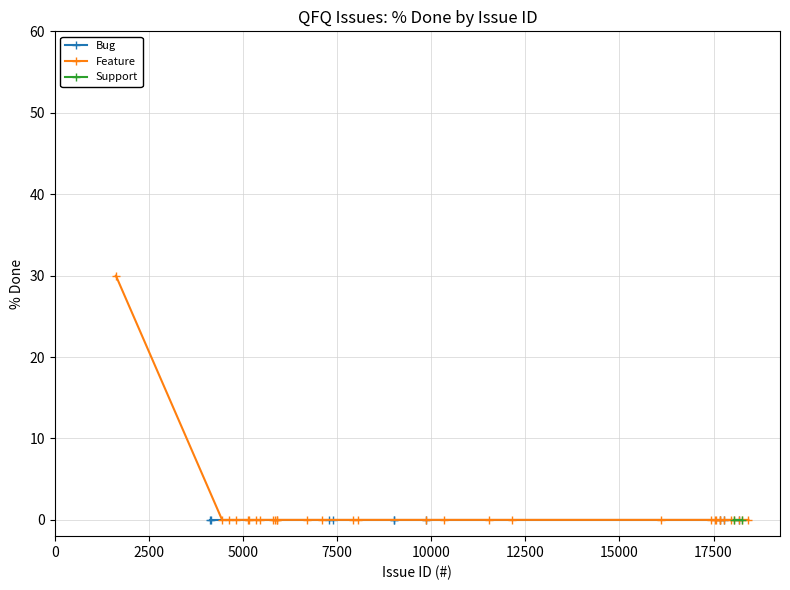

List the series in order of their peak value, highest first.

Feature, Bug, Support